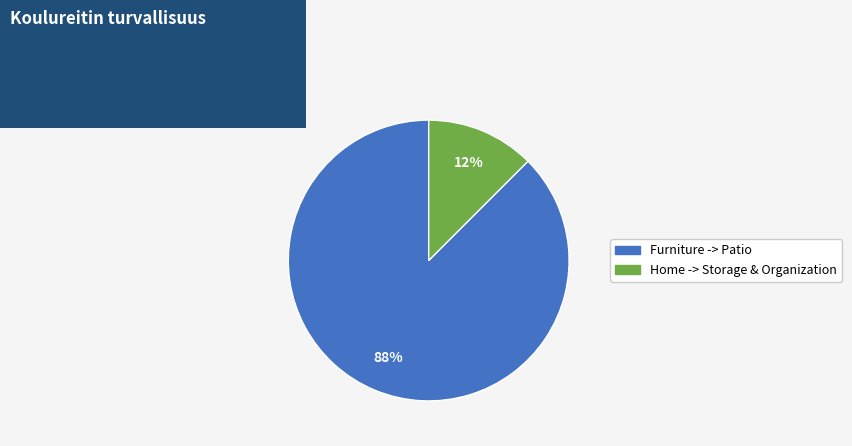

Combined, do Furniture -> Patio and Home -> Storage & Organization account for over 50%?

Yes